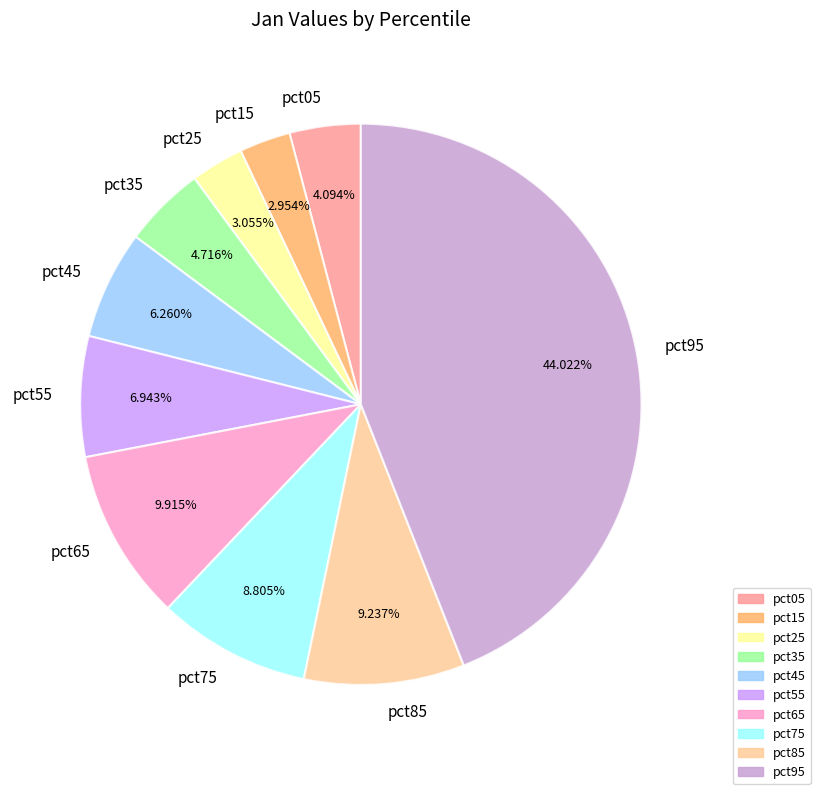

Combined, what portion of the pie is pct25 and pct65?

13.0%